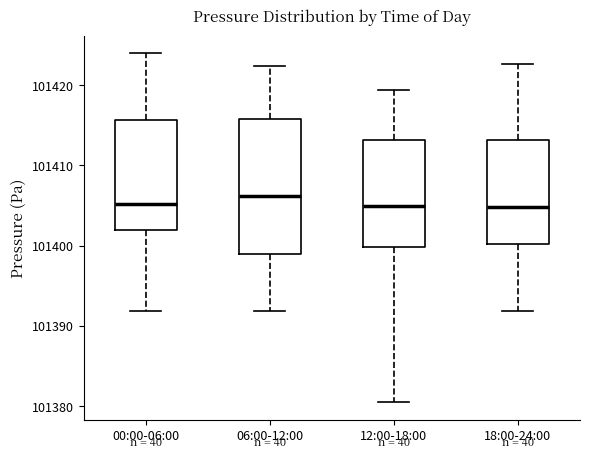

Comparing the boxes themselves (not the whiskers), which one is the tallest?

06:00-12:00